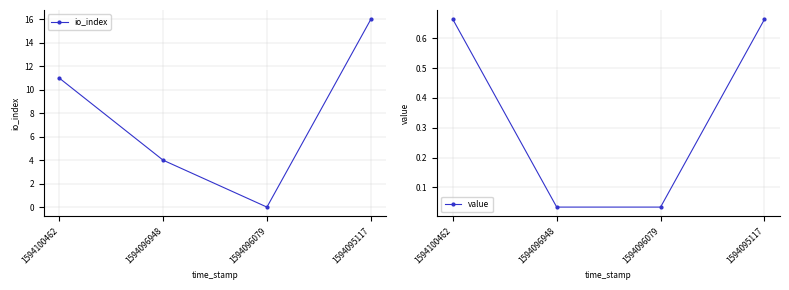

What are all the series names shown in the legend?

io_index, value